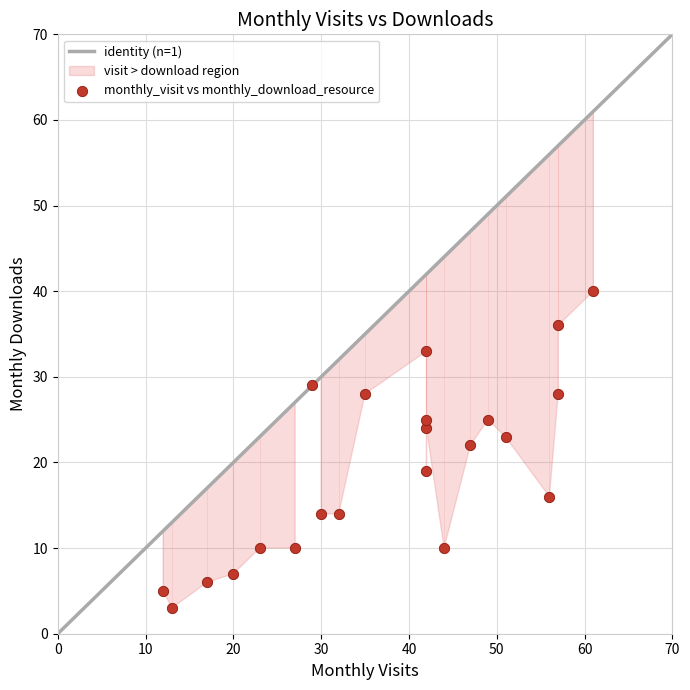

What Y value in the scatter plot is closest to 21?

22